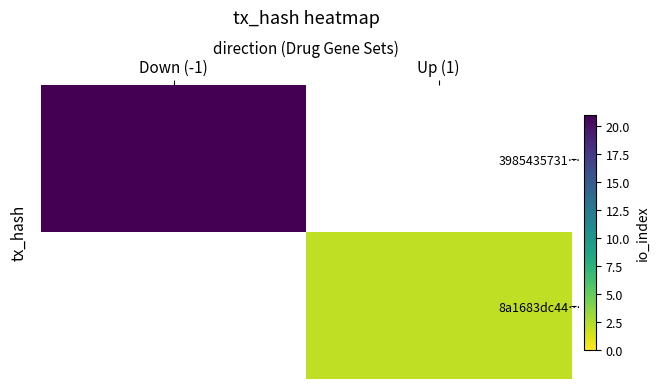

List the labels in order of 8a1683dc44… value, largest first.

Down (-1), Up (1)